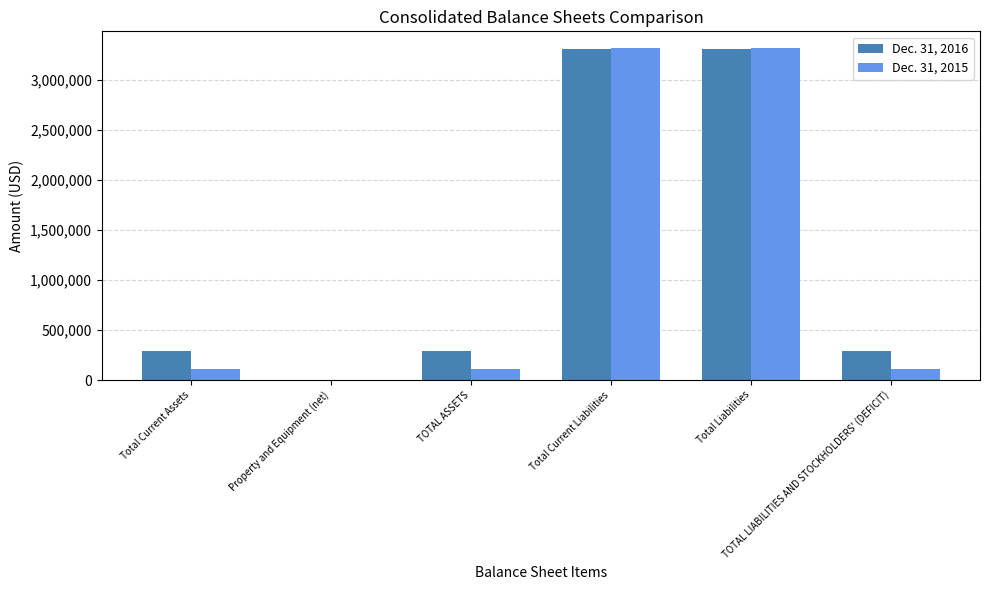

Is it true that Dec. 31, 2015 equals 4980932 at Total Liabilities?

False